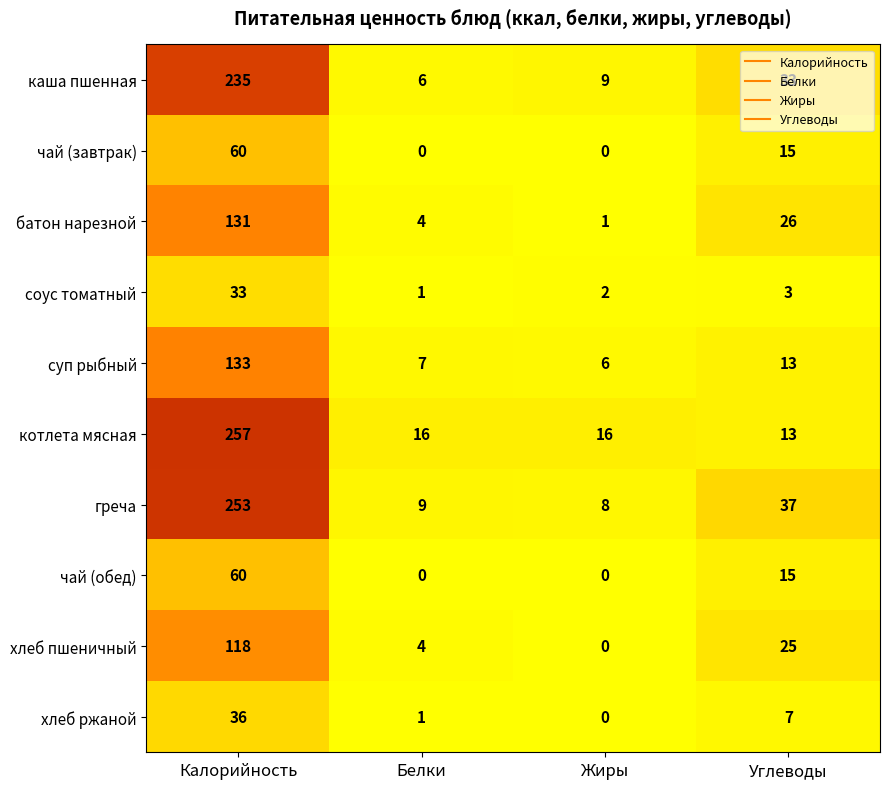

Which series changed the most between Белки and Углеводы?

греча